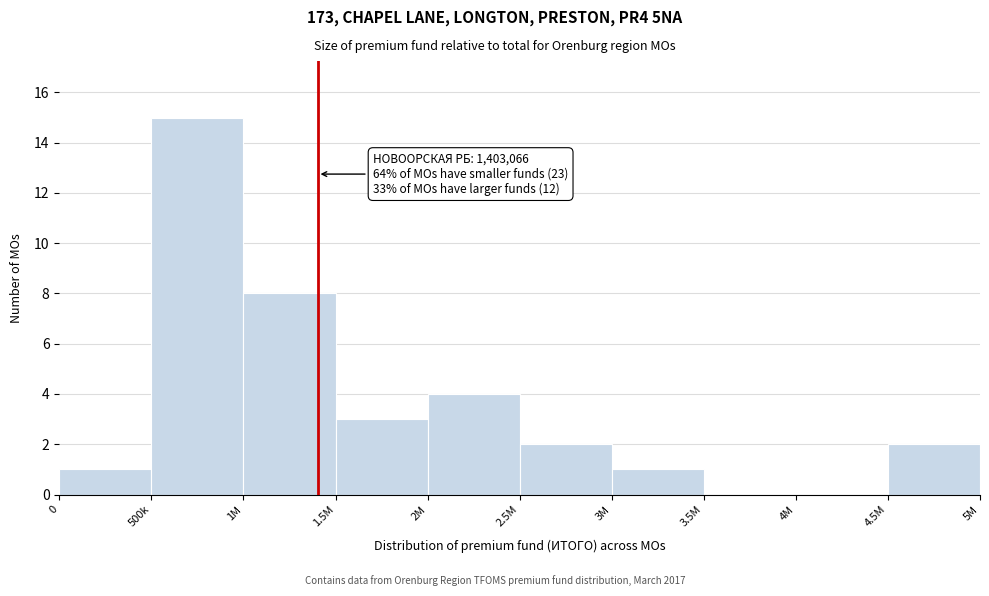

Reading right to left, extract all data points from this chart.

4.5M=2	4M=0	3.5M=0	3M=1	2.5M=2	2M=4	1.5M=3	1M=8	500k=15	0=1